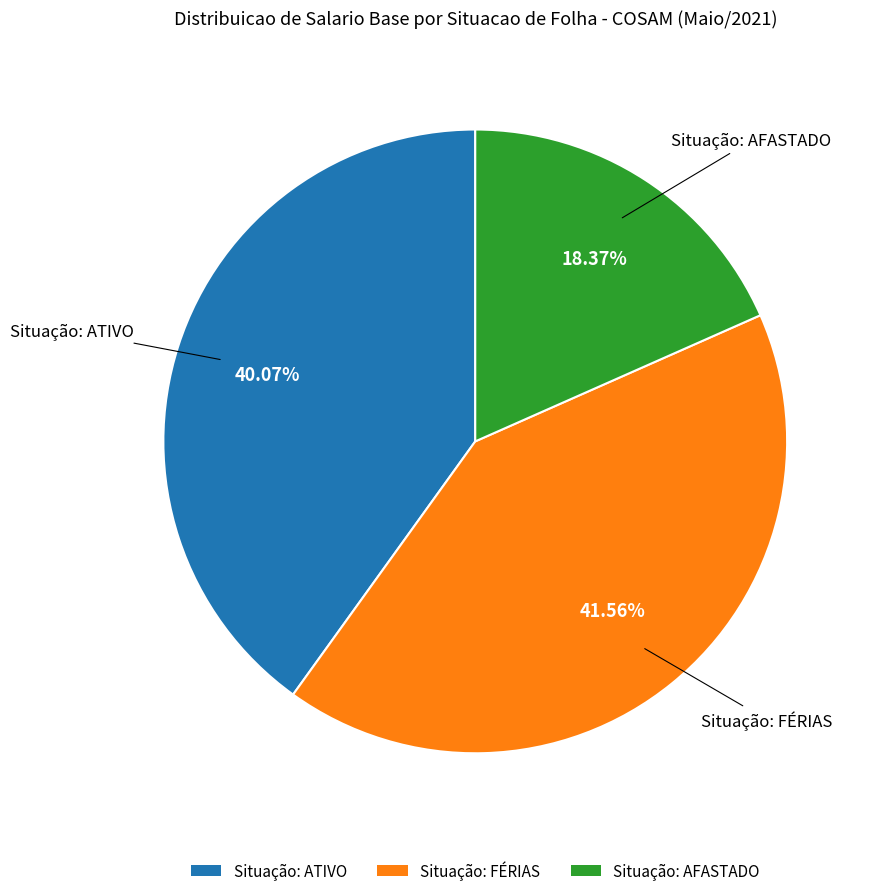

Rank the categories by value from highest to lowest.

Situação: FÉRIAS, Situação: ATIVO, Situação: AFASTADO